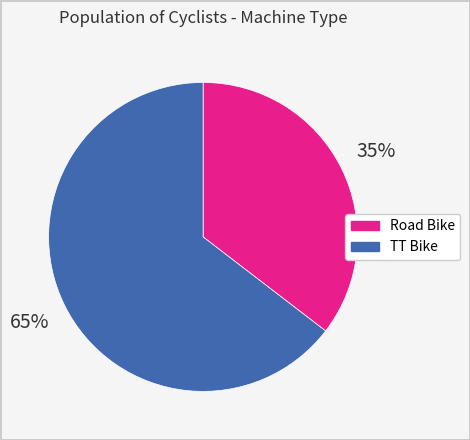

Which slice is the largest?

TT Bike